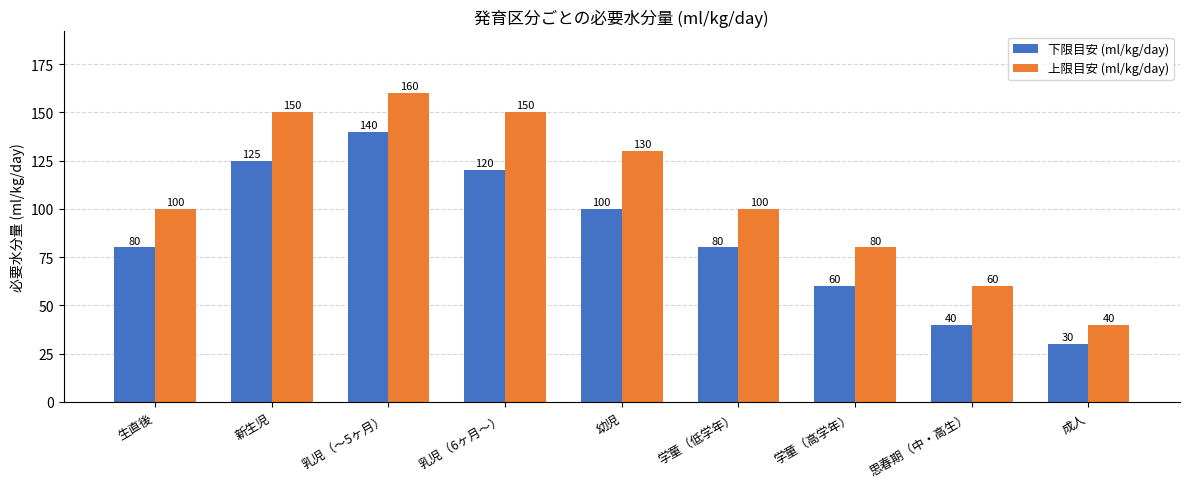

What is the total value across all series at 幼児?

230